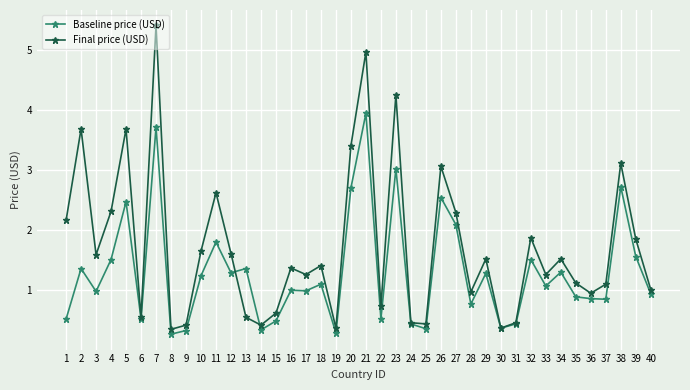

Does the chart display data point markers on the line(s)?

Yes